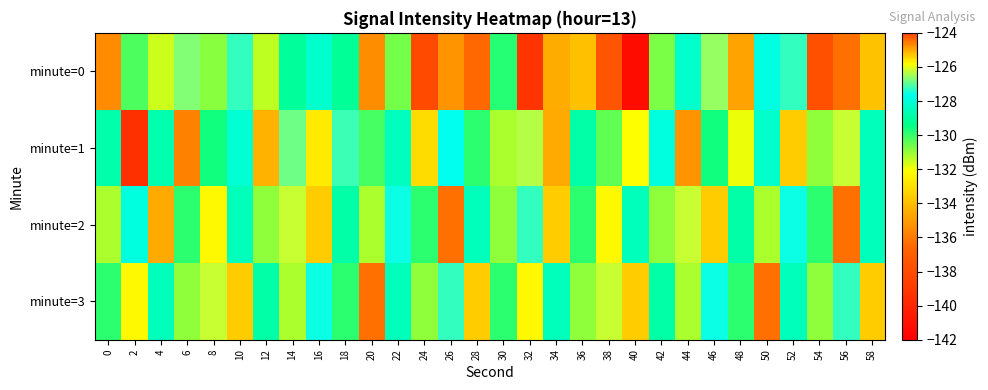

Count the number of data series in this chart.

4